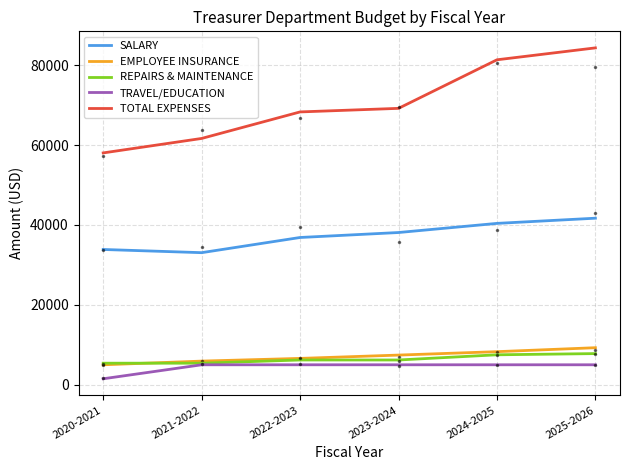

At how many categories does at least one series exceed 39880?

6